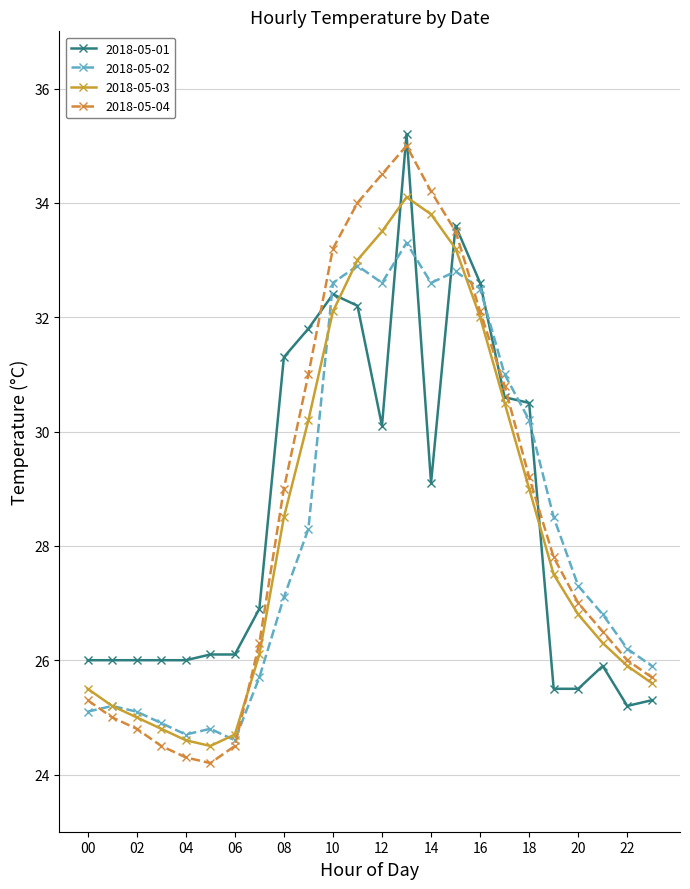

True or false: 2018-05-04 has more than 0 points higher than both neighbors.

True